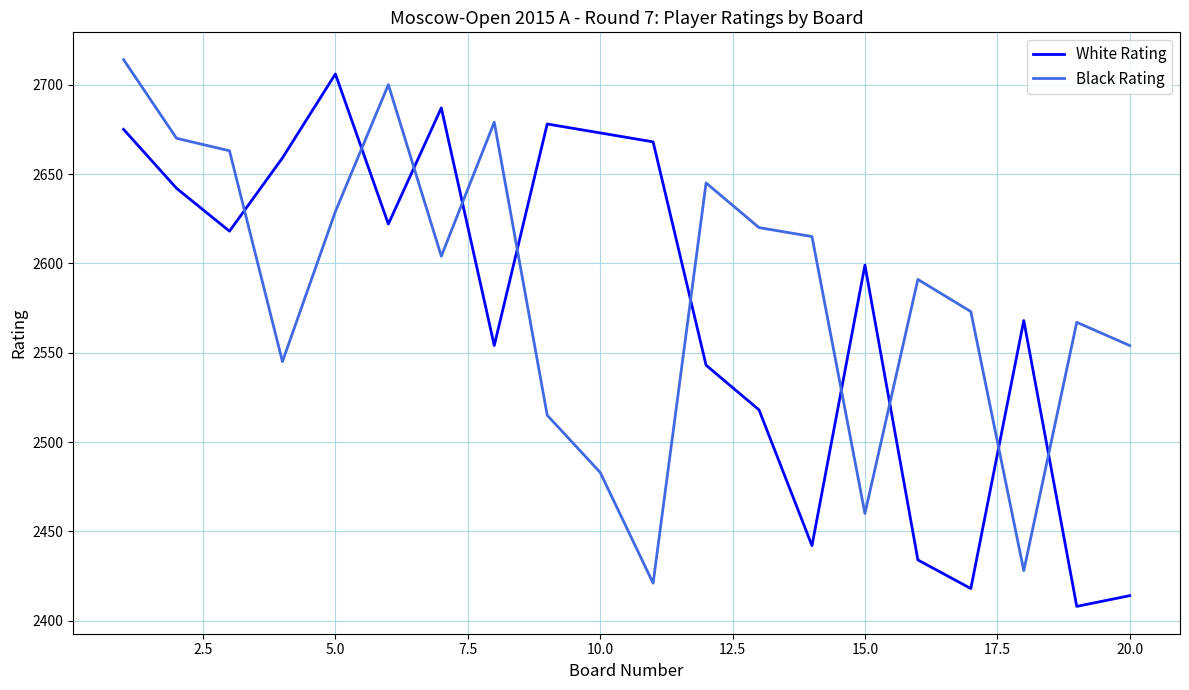

True or false: Black Rating and White Rating cross at least once.

True